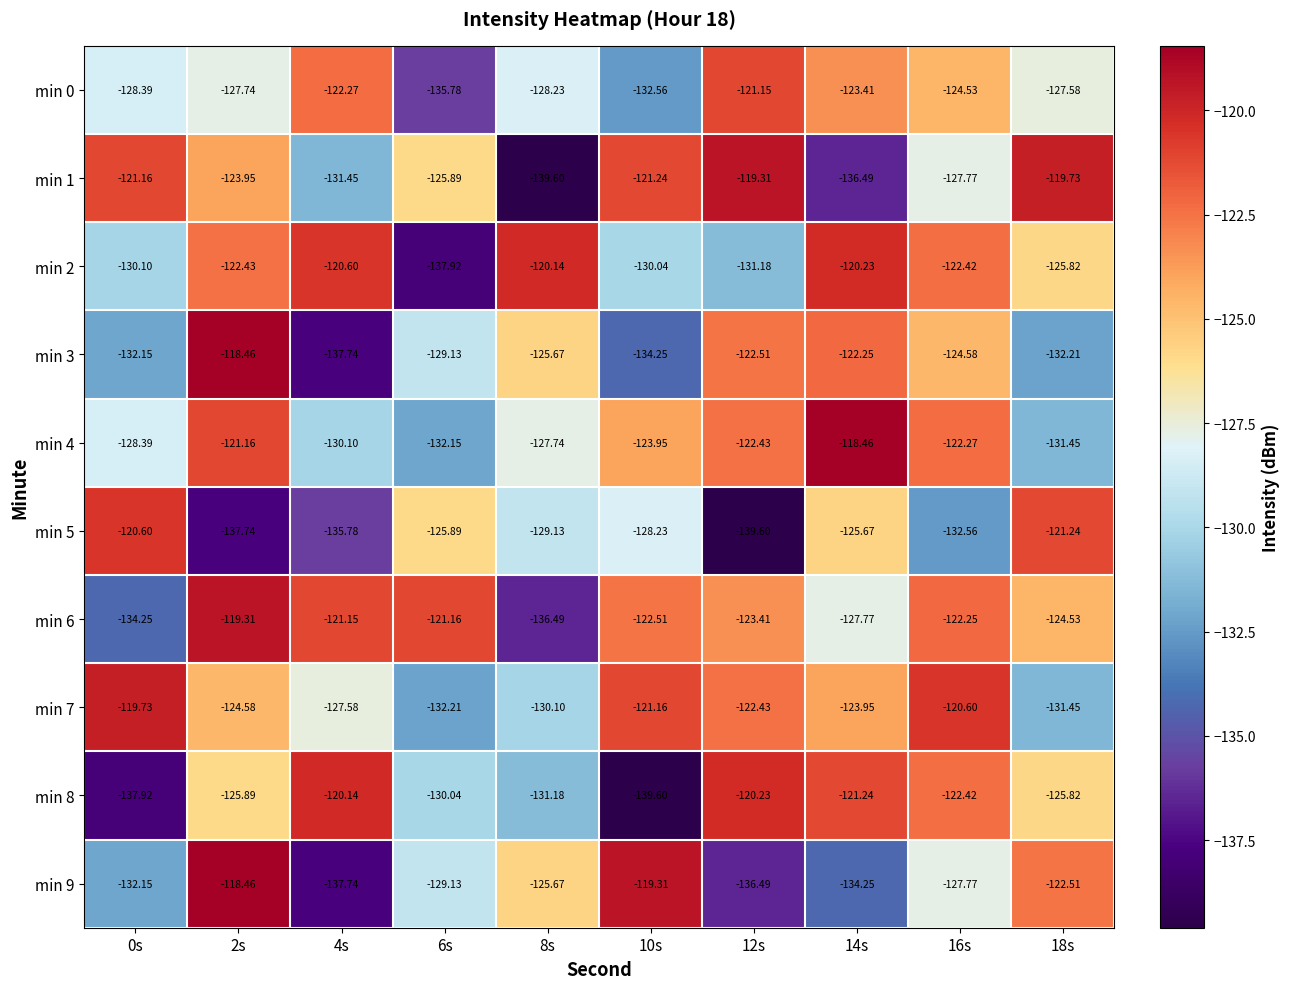

Is the value of min 4 at 8s greater than the value of min 2 at 12s?

Yes